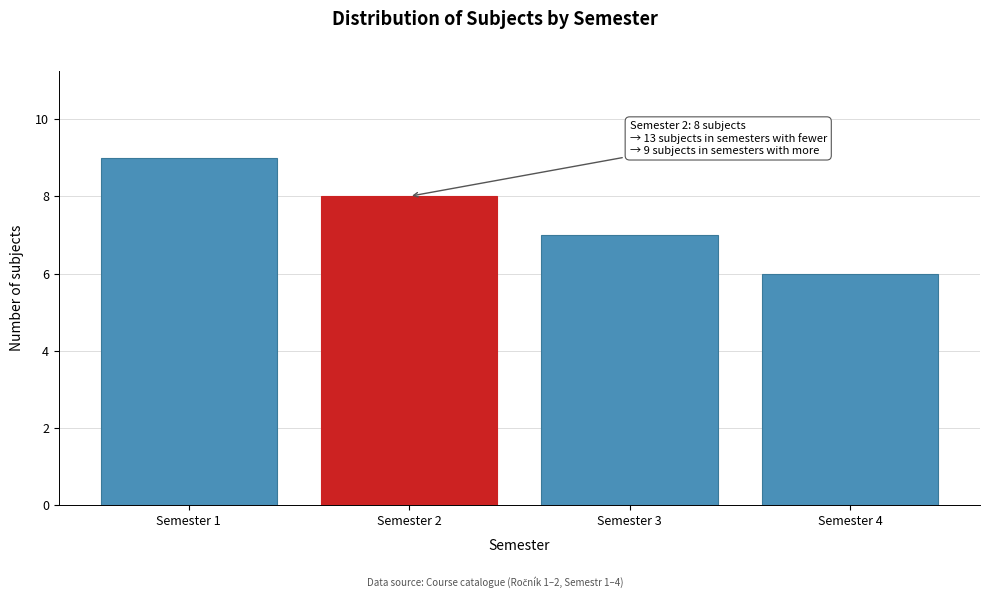

Reading right to left, list all the values displayed in this chart.

6	7	8	9